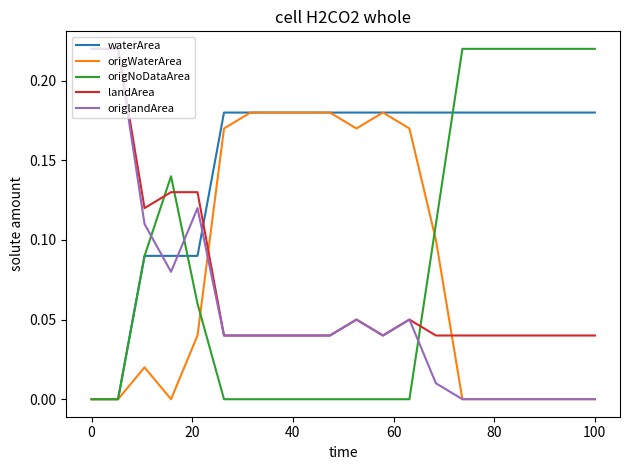

How many times do origlandArea and origNoDataArea cross each other?

3